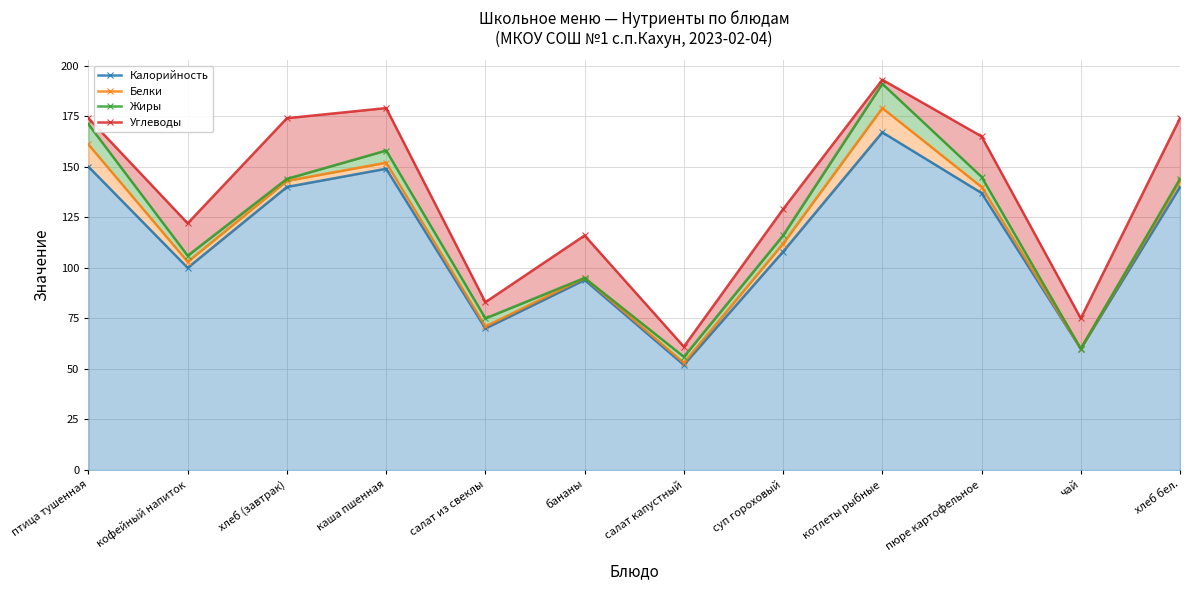

Rank the series by their average value, from lowest to highest.

Калорийность, Белки, Жиры, Углеводы